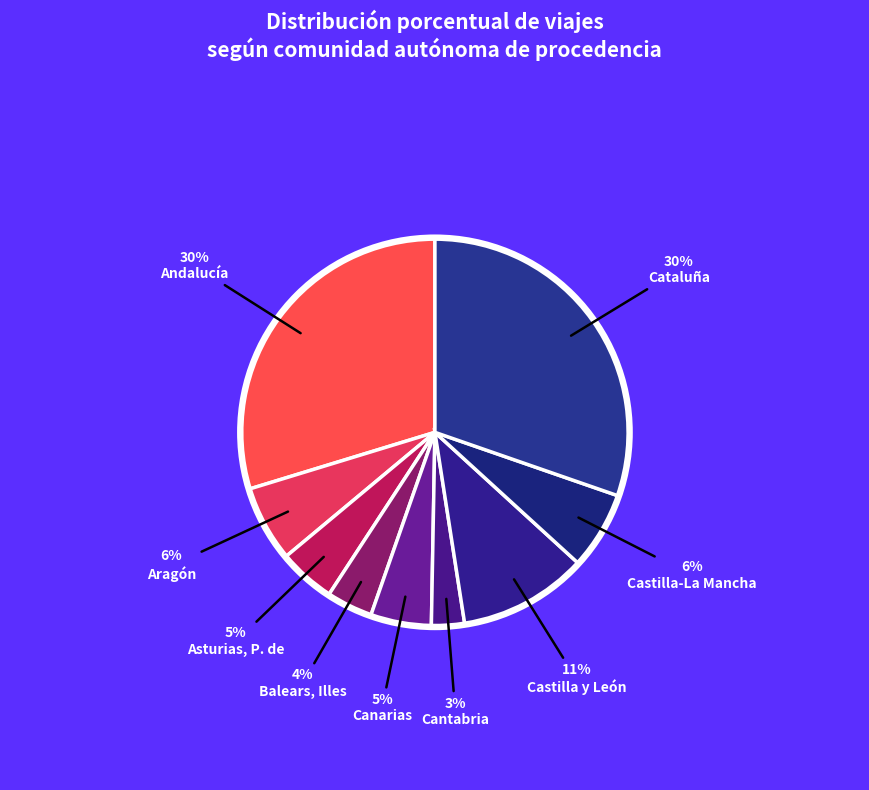

What is the largest slice in the pie chart?

Cataluña